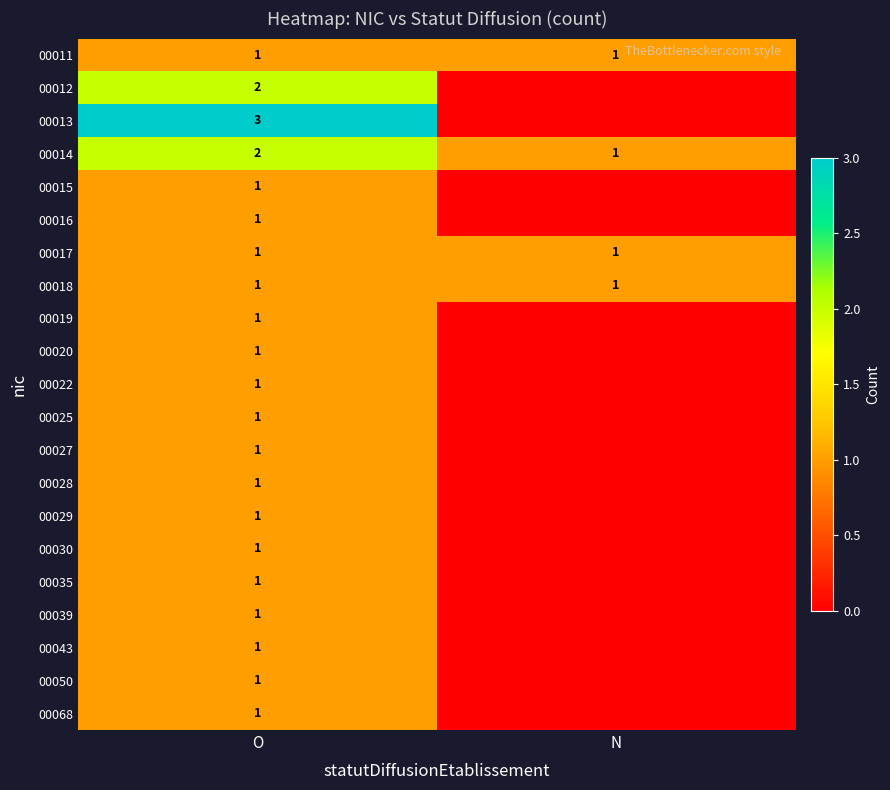

List the labels in order of 00014 value, smallest first.

N, O